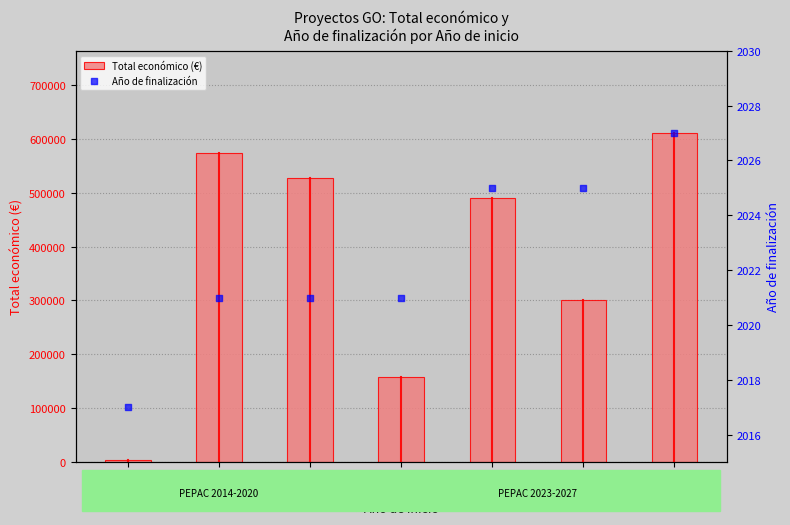

What is the total value across all series at 2022?

491370